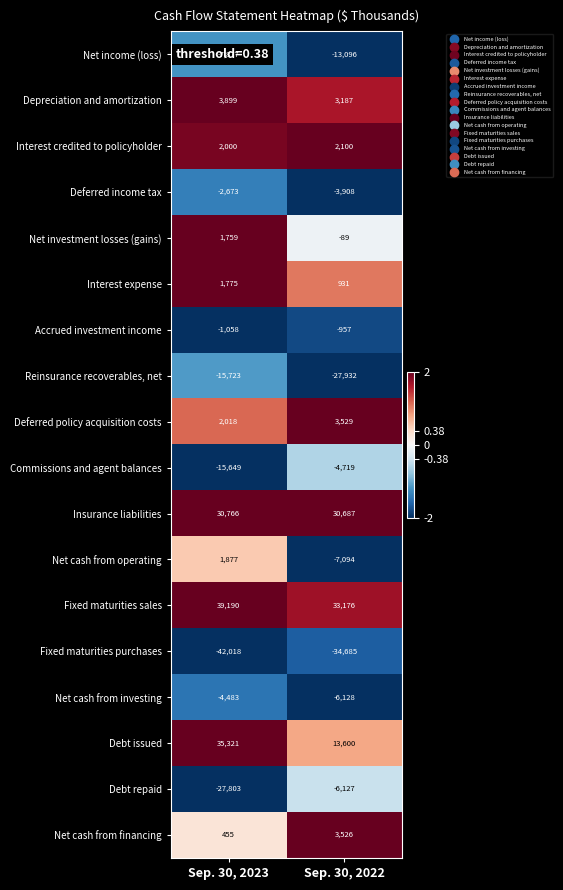

What is the greatest value displayed?

39190